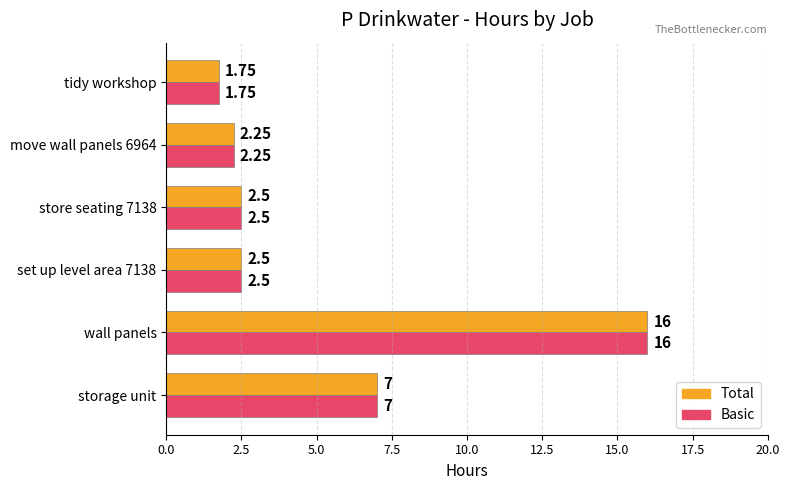

Which category has the lowest value across all series?

tidy workshop